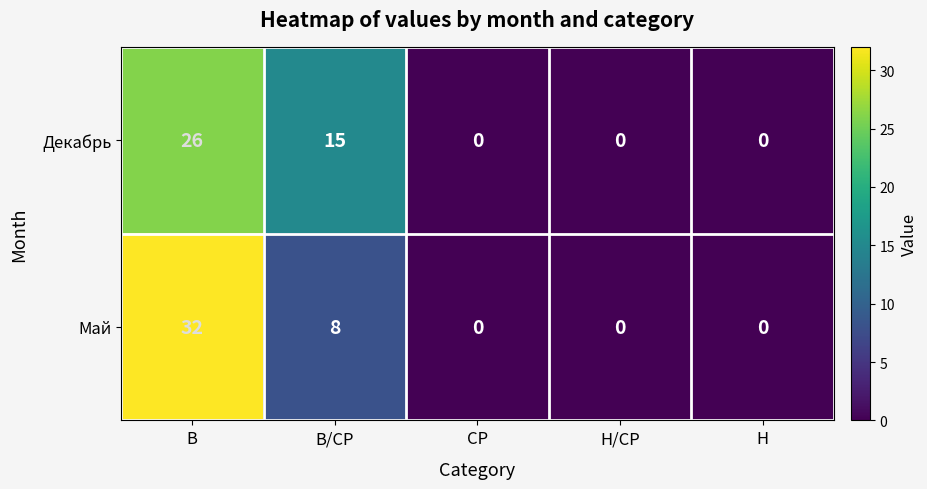

How many data points in Декабрь are above 0?

2